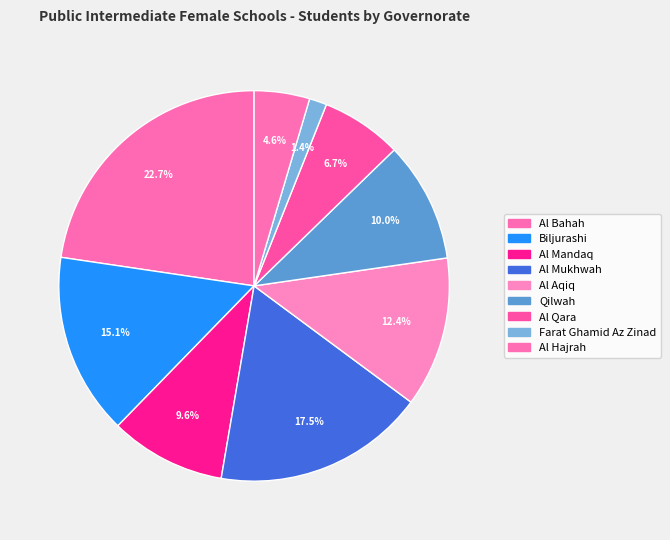

How many segments does this pie chart have?

9